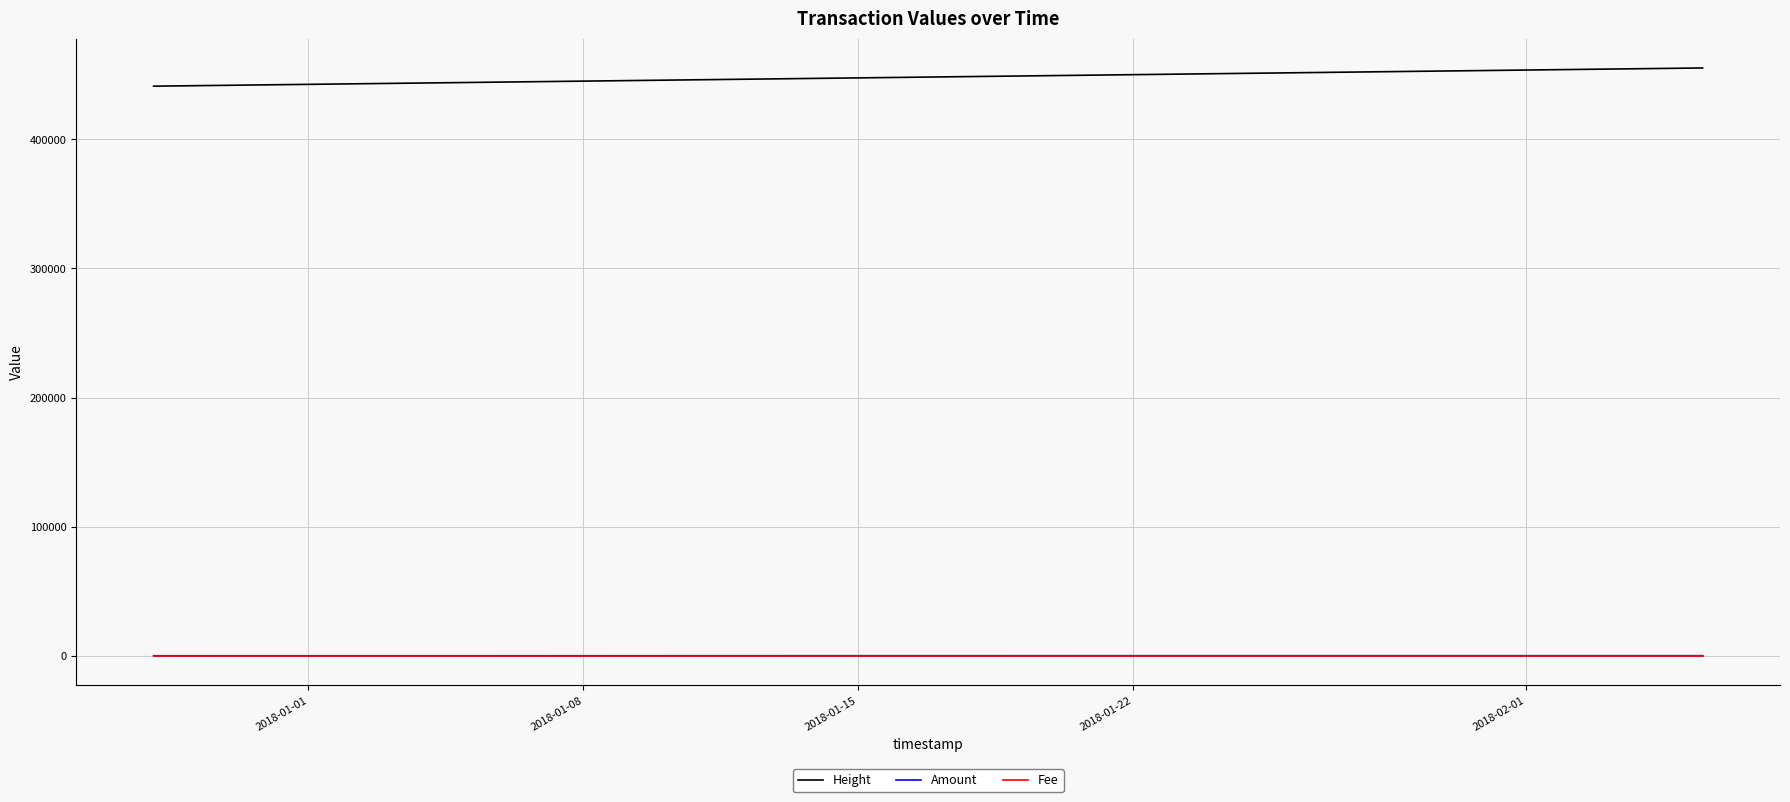

True or false: Amount and Height cross at least once.

False